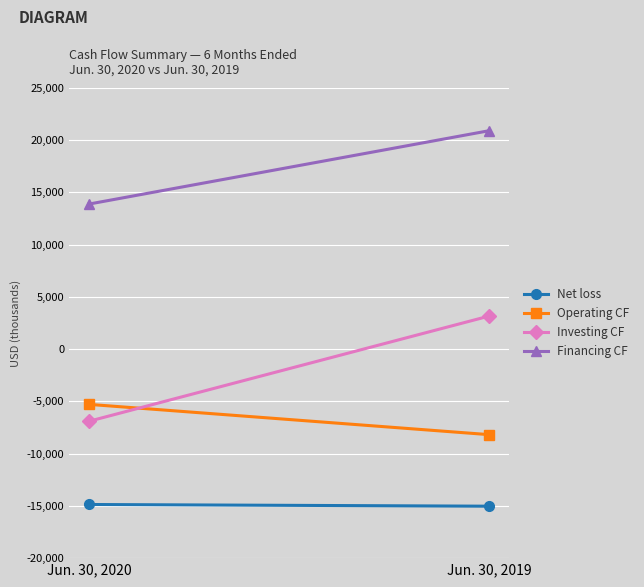

What is the minimum value shown in the chart?

-15029